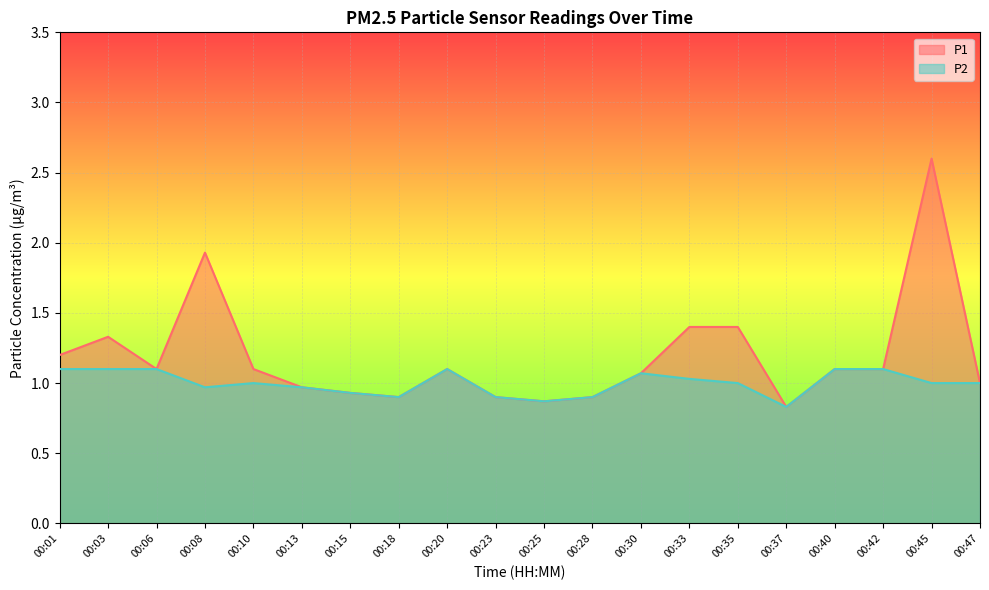

What is the minimum value for P2?

0.8